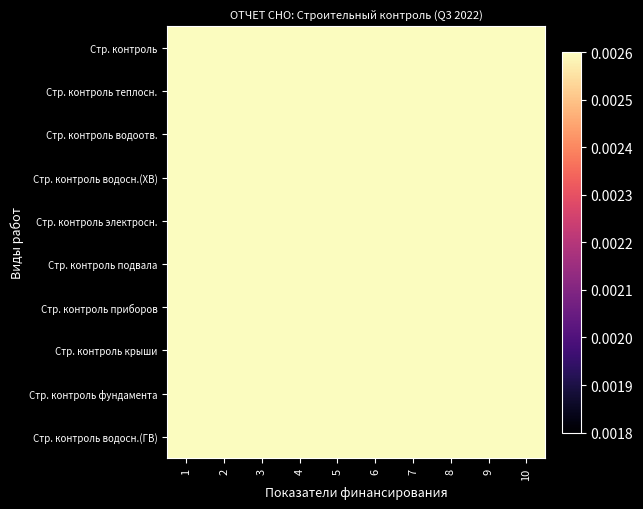

Rank the series by their maximum value, from lowest to highest.

Стр. контроль водосн.(ГВ), Стр. контроль фундамента, Стр. контроль, Стр. контроль крыши, Стр. контроль теплосн., Стр. контроль водоотв., Стр. контроль приборов, Стр. контроль водосн.(ХВ), Стр. контроль подвала, Стр. контроль электросн.